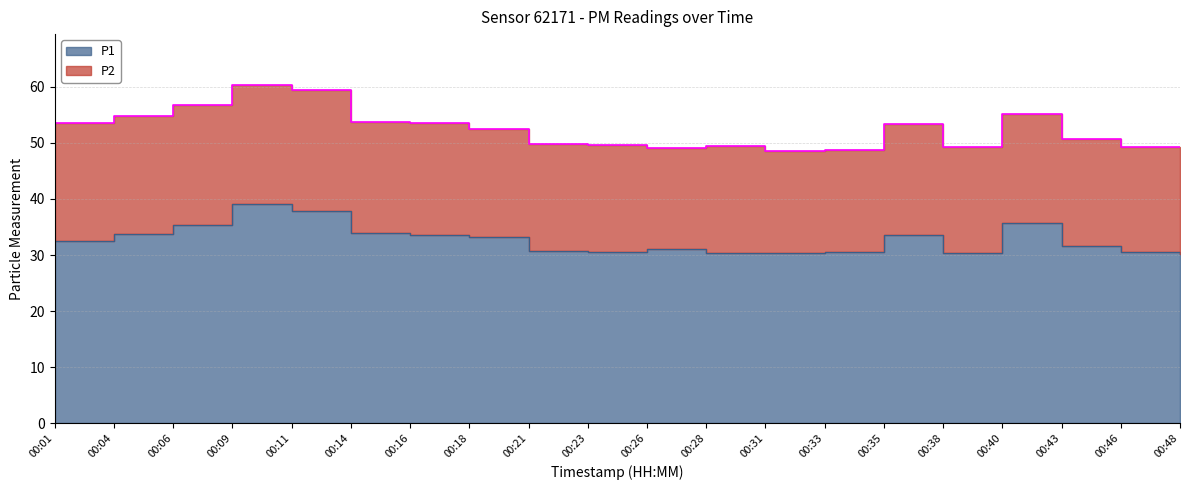

At which label is the value closest to 34?

00:14